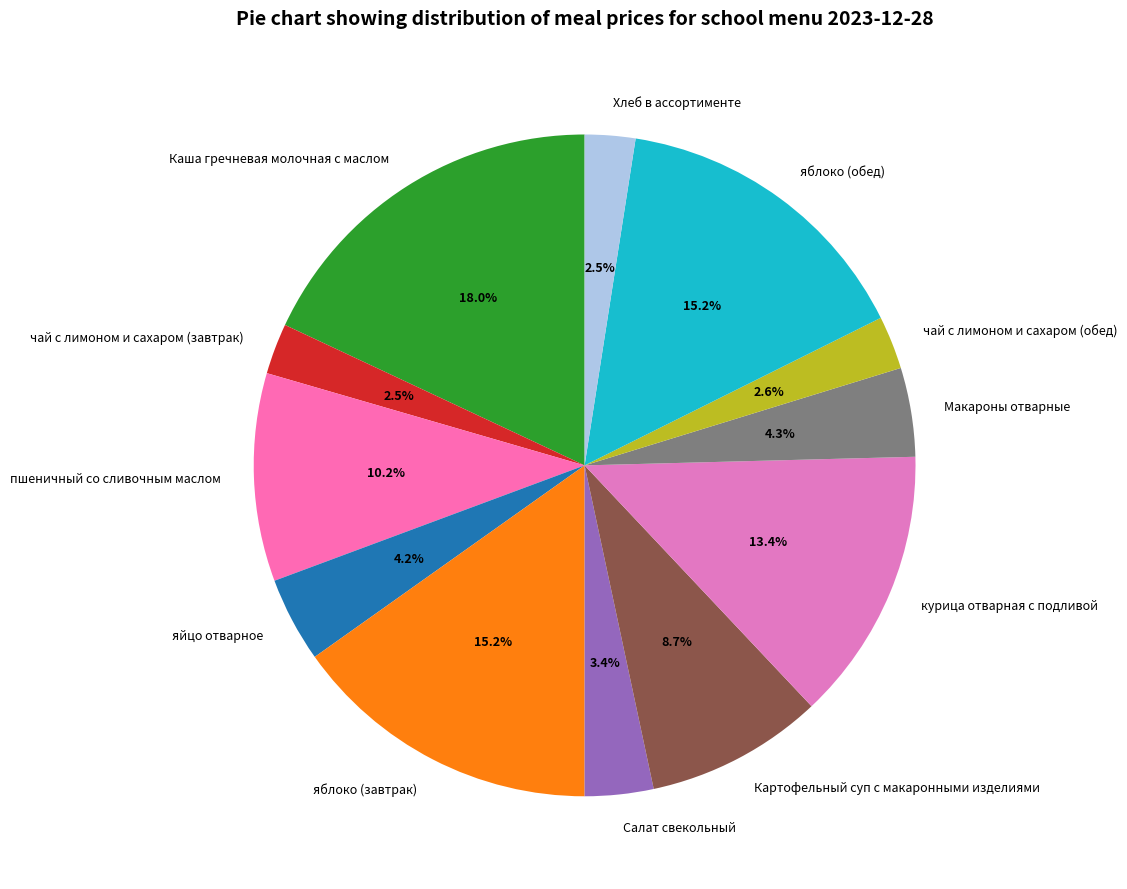

Does any single category account for the majority?

No